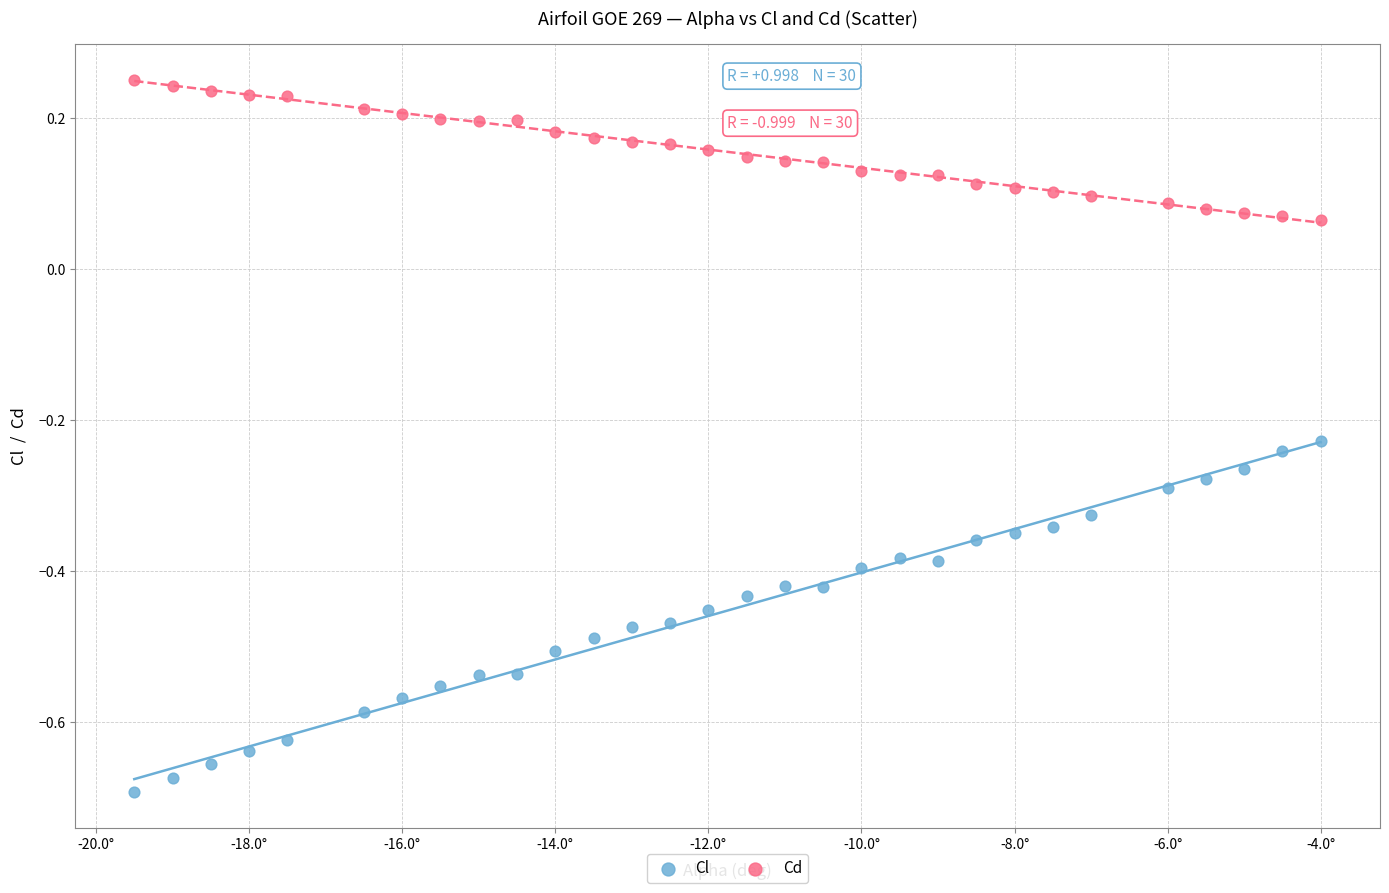

Which series contains the lowest Y value?

Cl